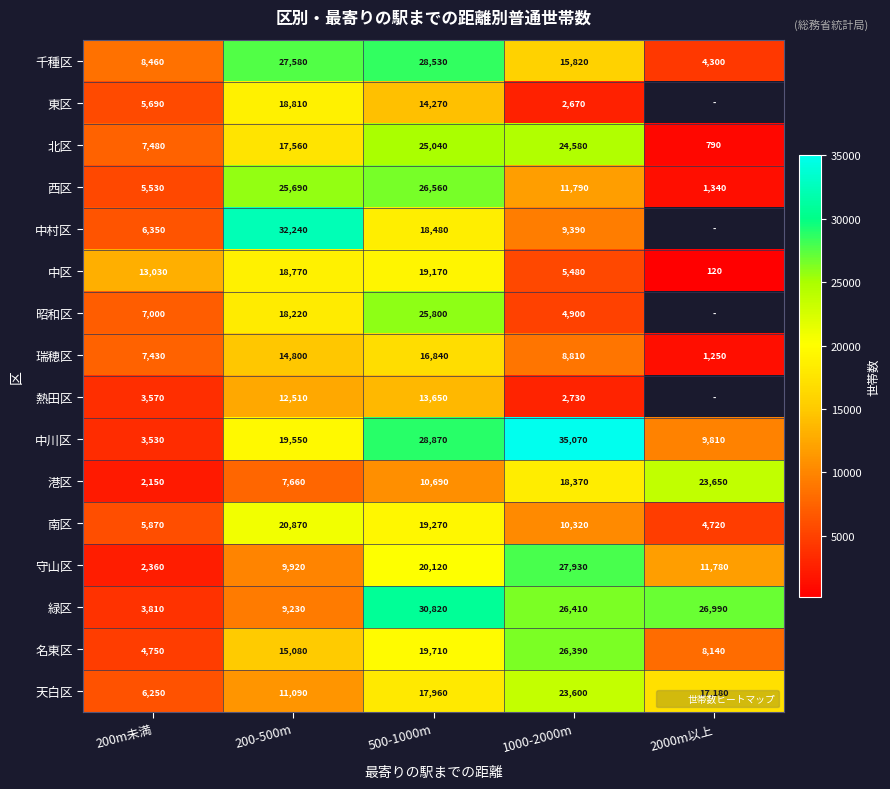

Between 1000-2000m and 200-500m, which is larger?

200-500m